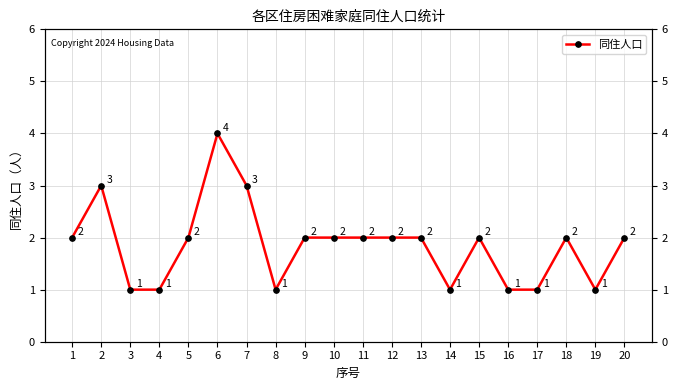

At which category does the chart reach its minimum across all series?

3